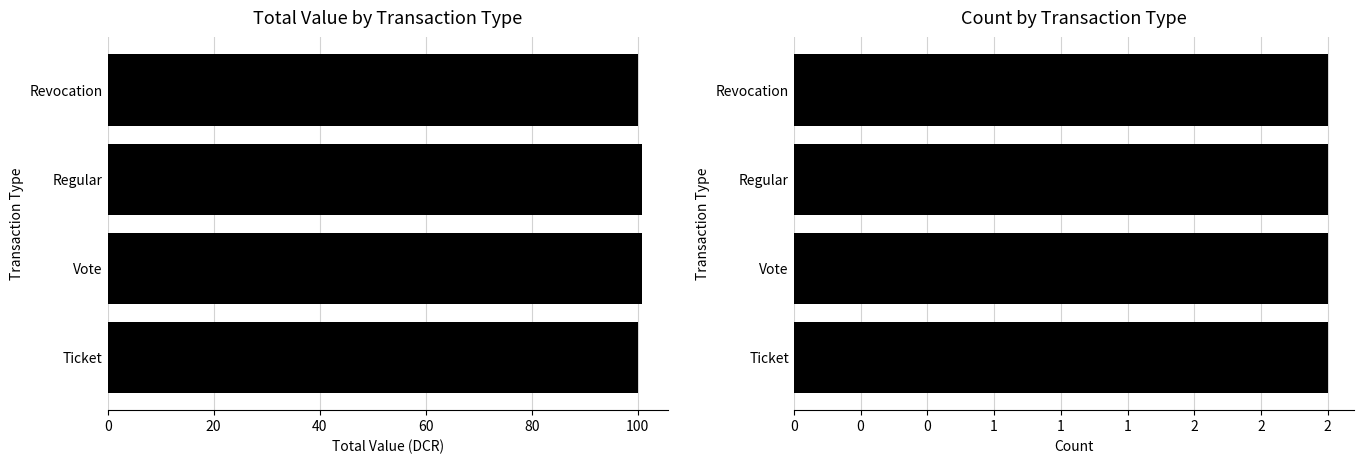

What is the maximum value for Total Value?

100.8